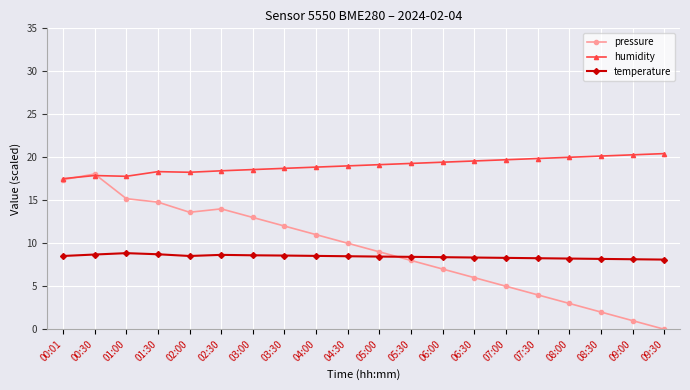

How many lines are shown in the chart?

3